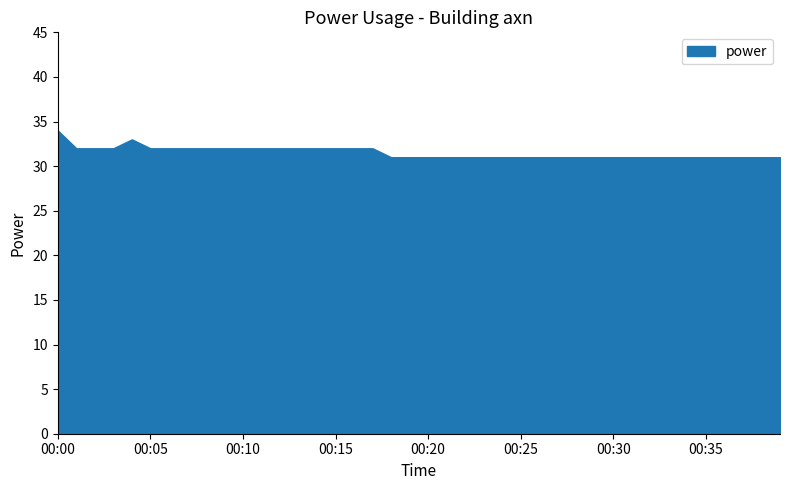

At which category does the chart reach its minimum across all series?

00:18